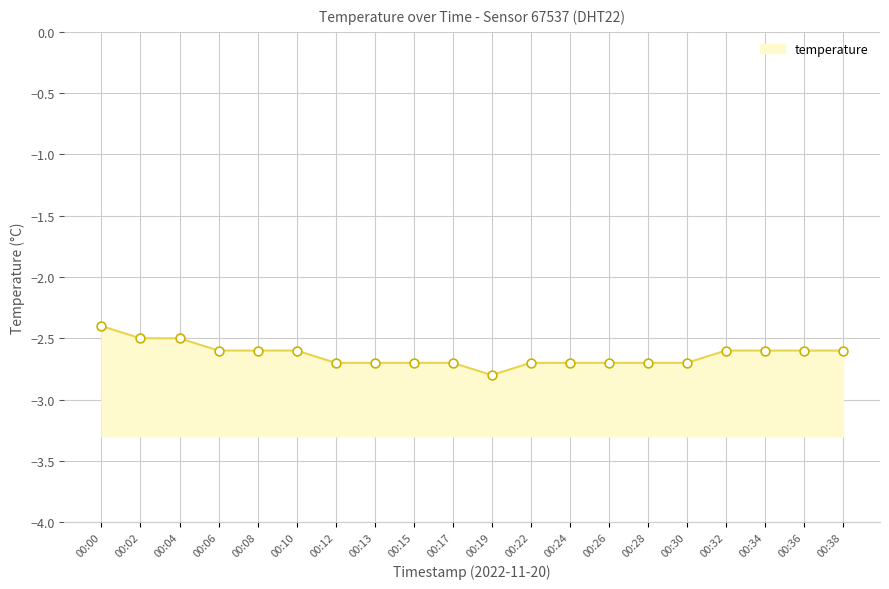

Between 00:00 and 00:26, which is larger?

00:00